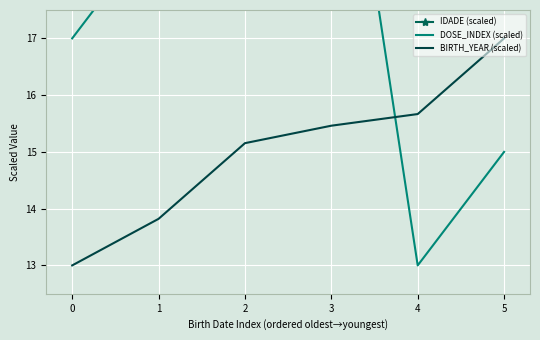

Is it true that BIRTH_YEAR (scaled) equals 15.2 at 2?

True